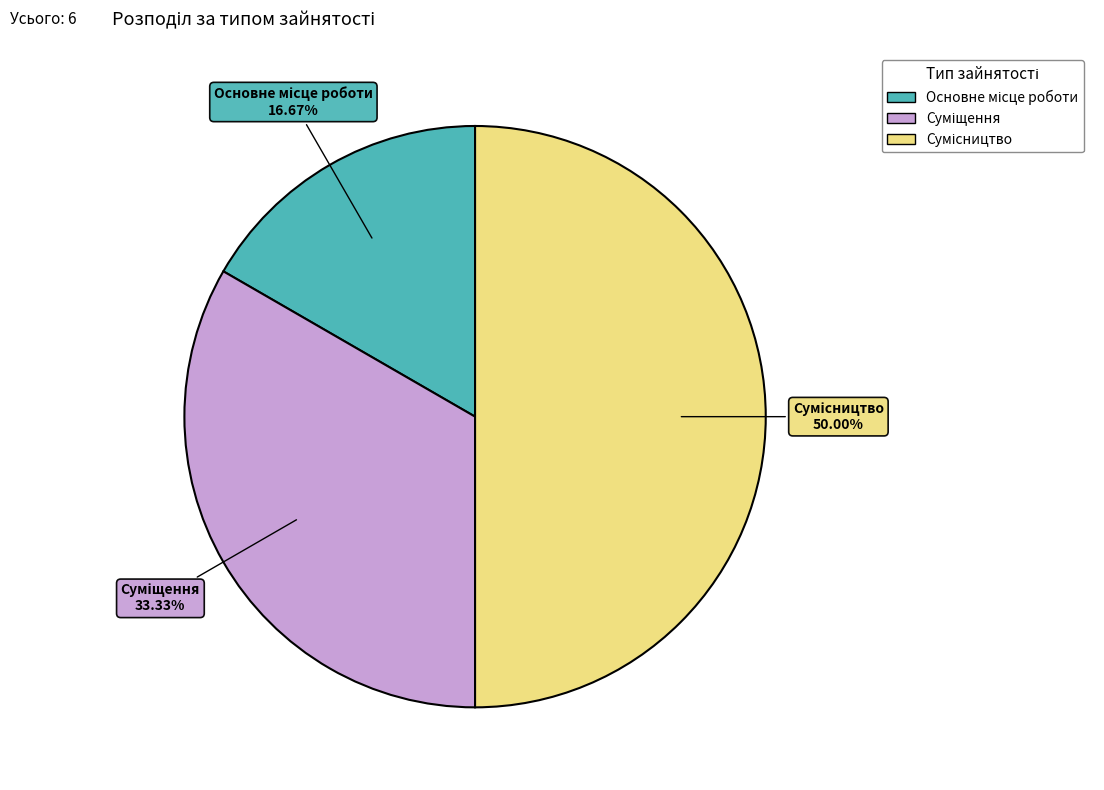

How many slices are in this pie chart?

3